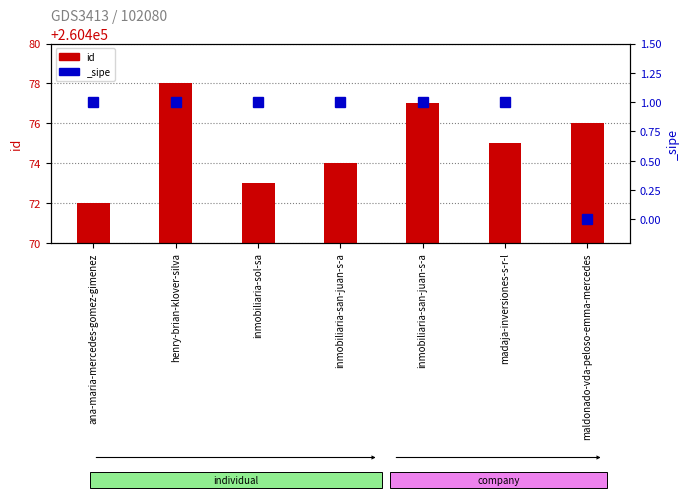

What is the difference between the second highest and minimum values?

5